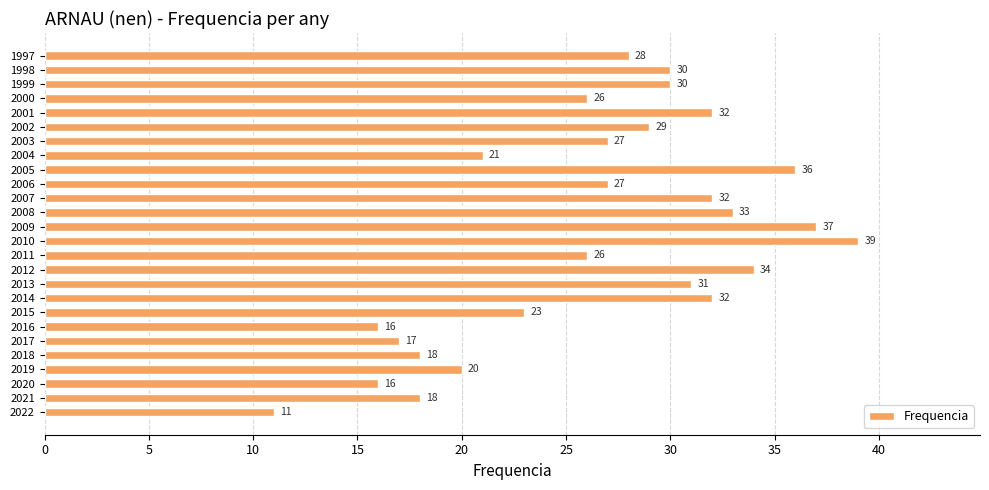

Reading bottom to top, extract all data points from this chart.

2022=11	2021=18	2020=16	2019=20	2018=18	2017=17	2016=16	2015=23	2014=32	2013=31	2012=34	2011=26	2010=39	2009=37	2008=33	2007=32	2006=27	2005=36	2004=21	2003=27	2002=29	2001=32	2000=26	1999=30	1998=30	1997=28